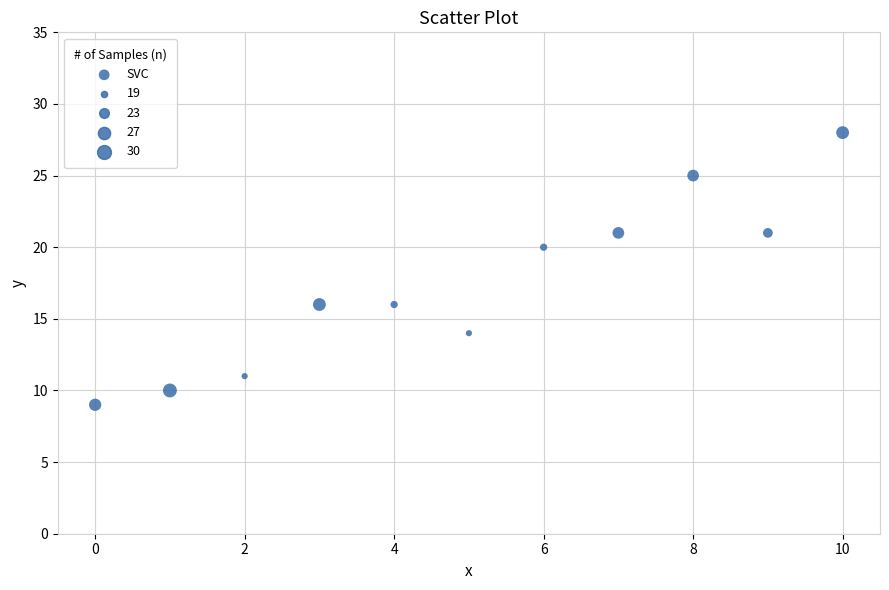

What is the range of Y values (max minus min)?

19